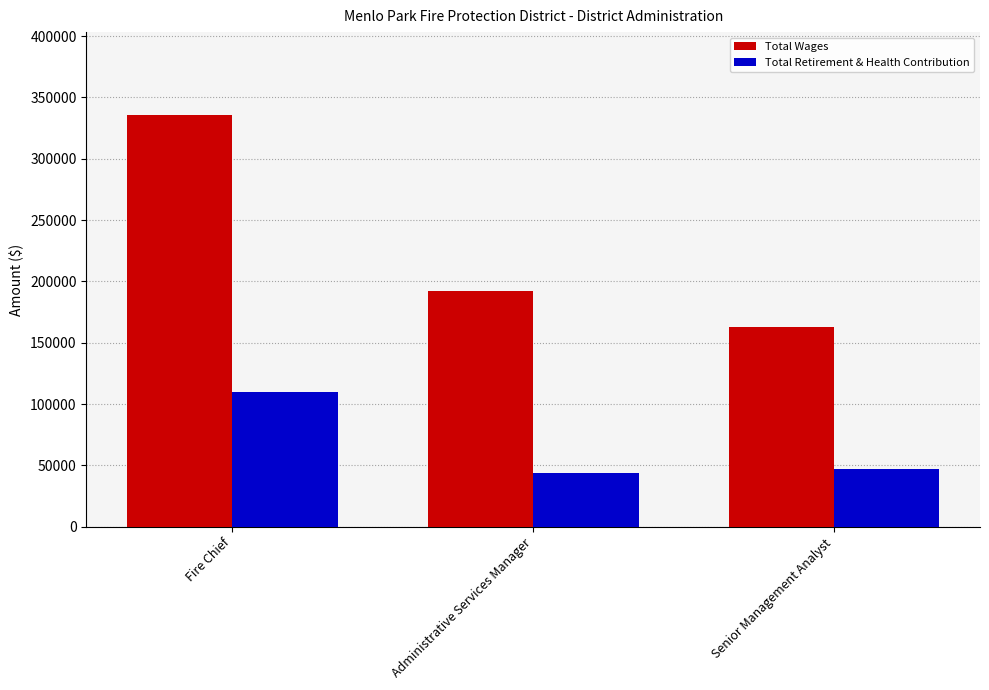

Which label corresponds to the largest value in the chart?

Fire Chief